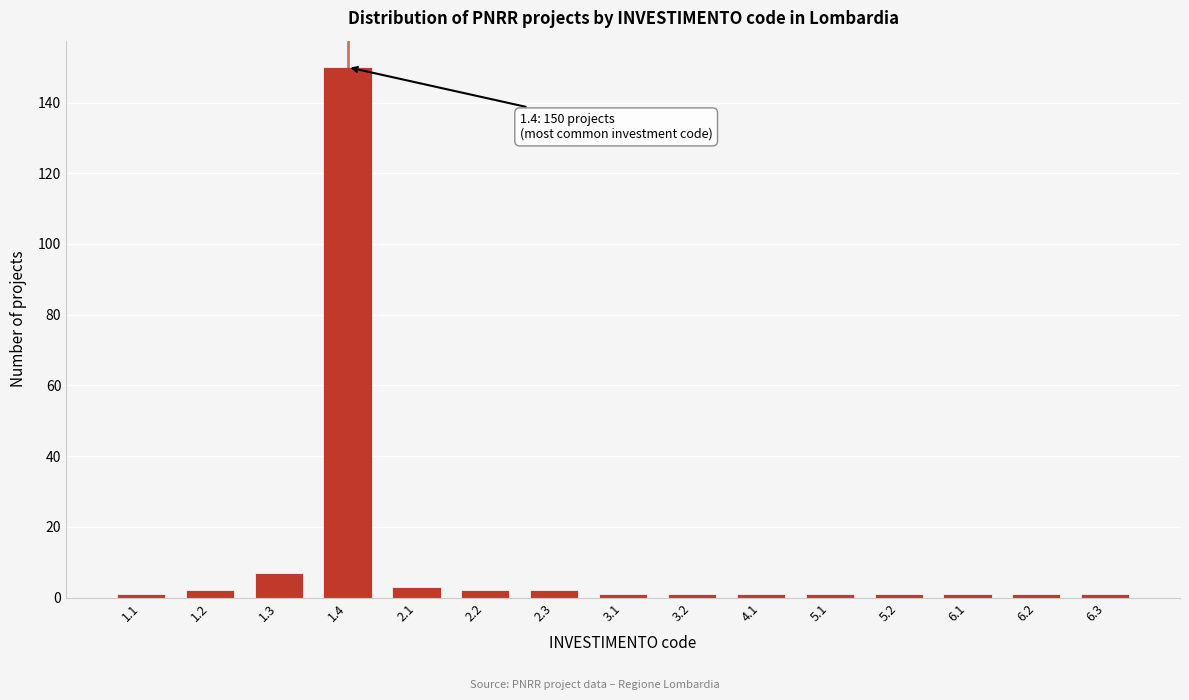

Reading right to left, transcribe all the data shown in this chart.

1	1	1	1	1	1	1	1	2	2	3	150	7	2	1